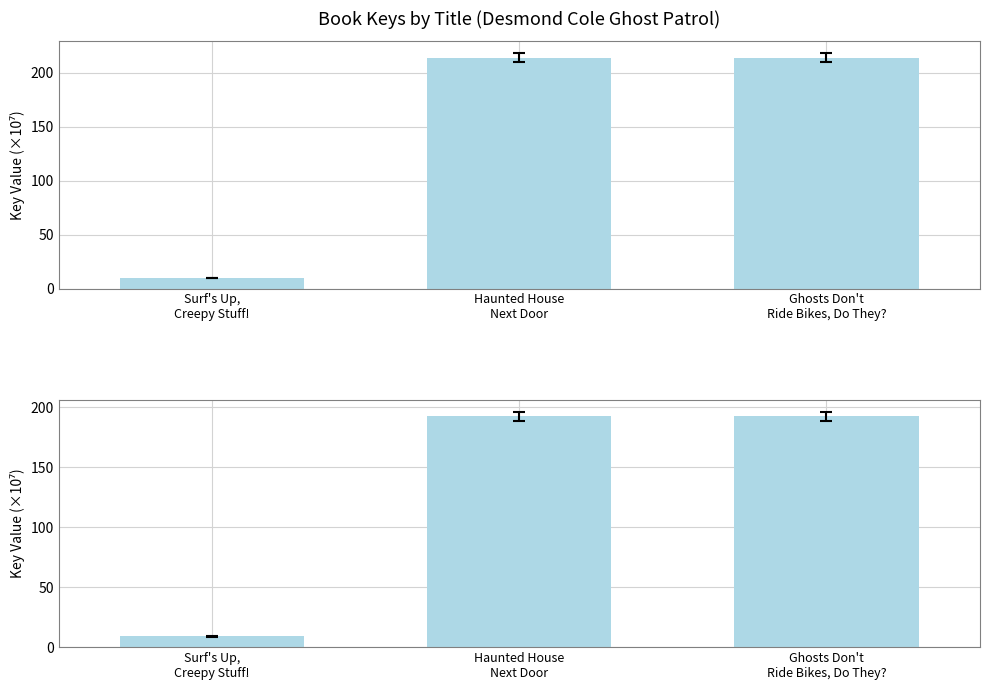

What is the sum of the values at Ghosts Don't
Ride Bikes, Do They? and Surf's Up,
Creepy Stuff!?

201.7